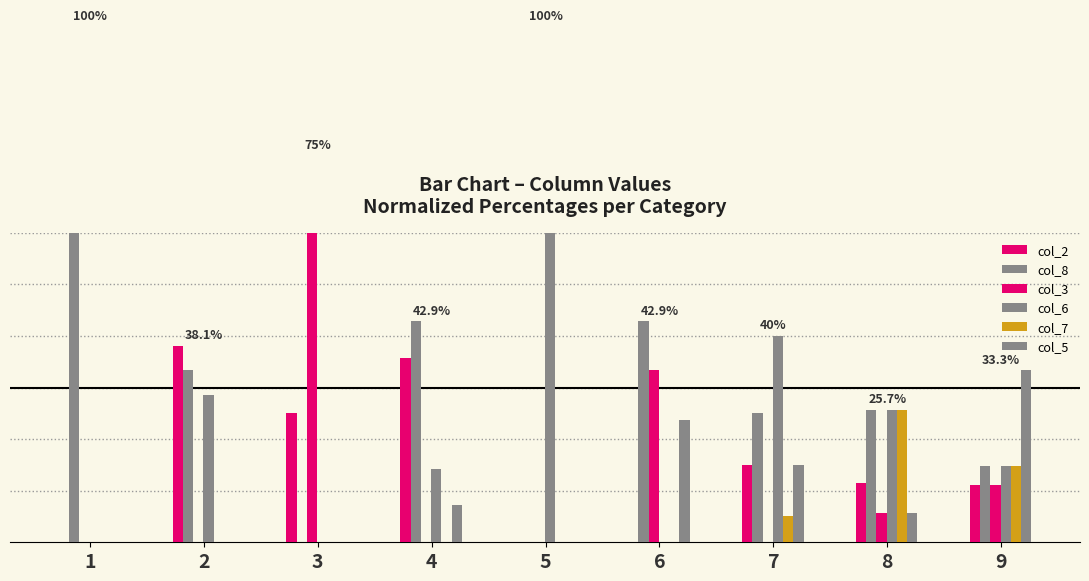

At which category is the sum across all series the highest?

1